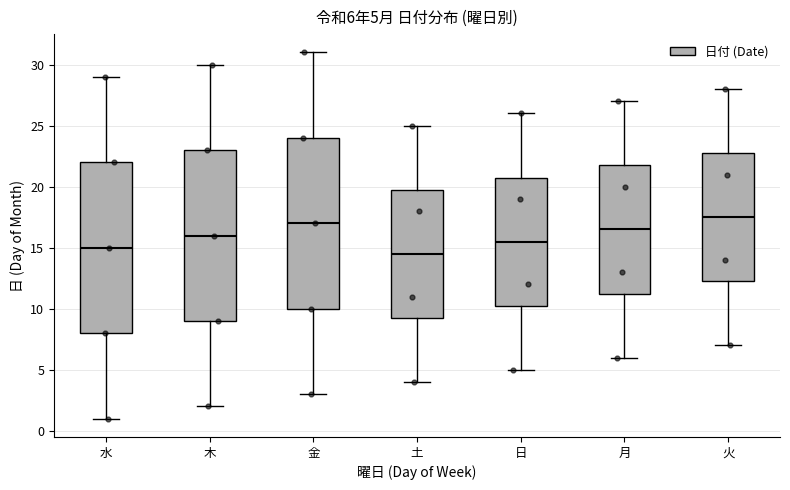

Which box has the highest median line?

火